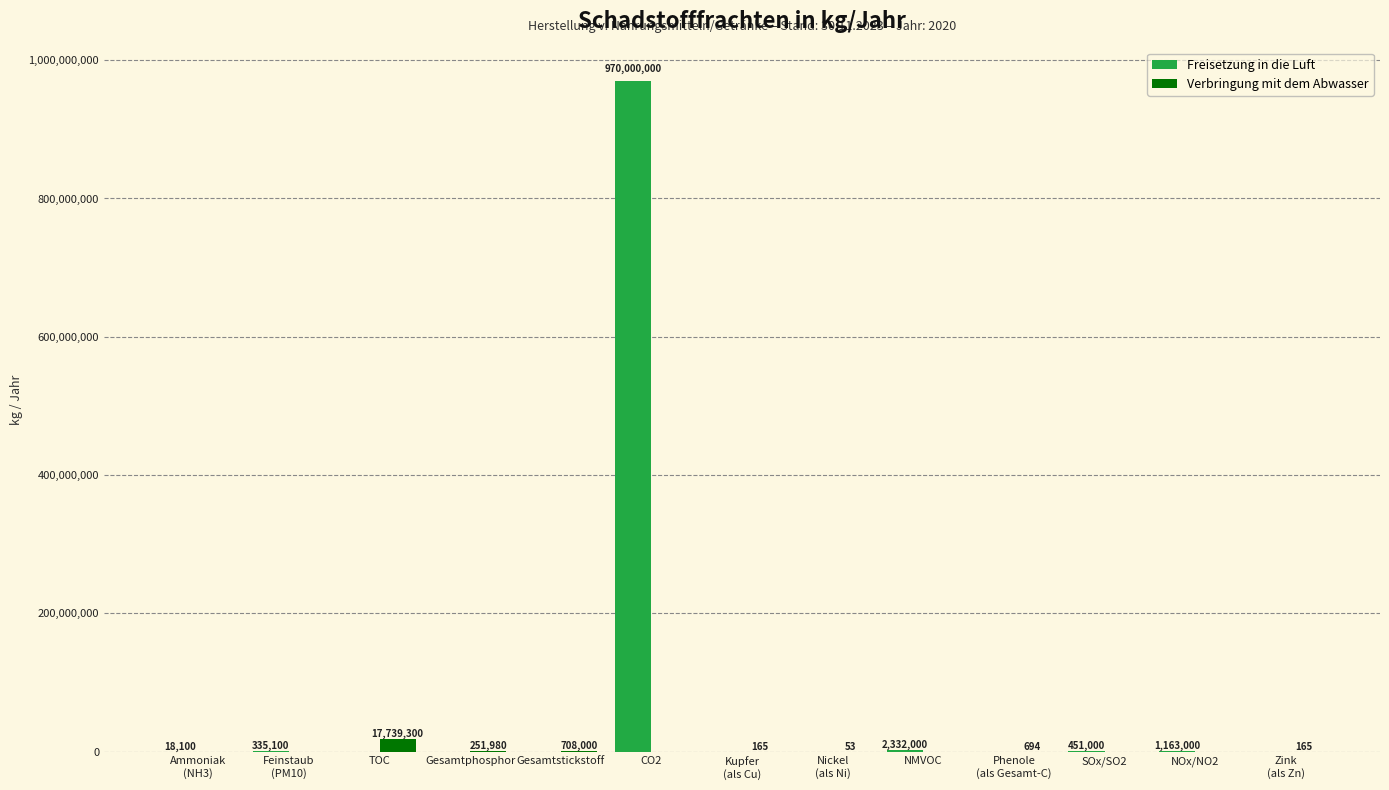

The value of Verbringung mit dem Abwasser at Feinstaub
(PM10) is 0. True or false?

True